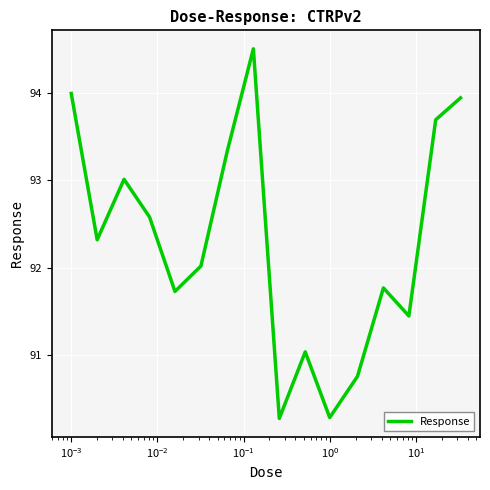

What is the greatest value displayed?

94.5